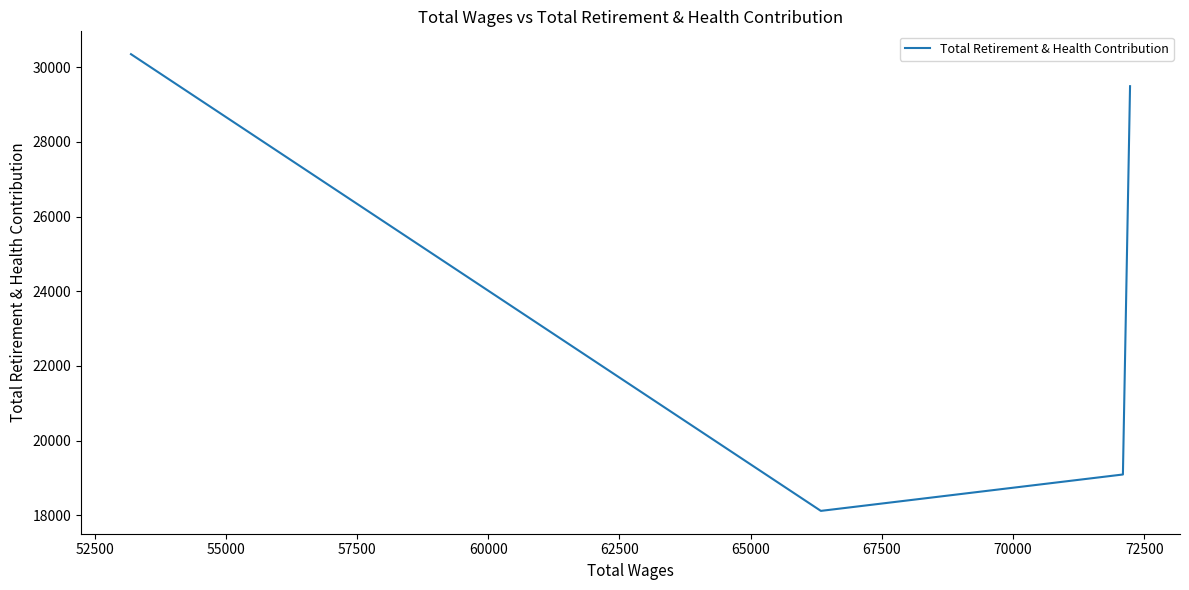

What is the difference between the maximum and minimum values?

12236